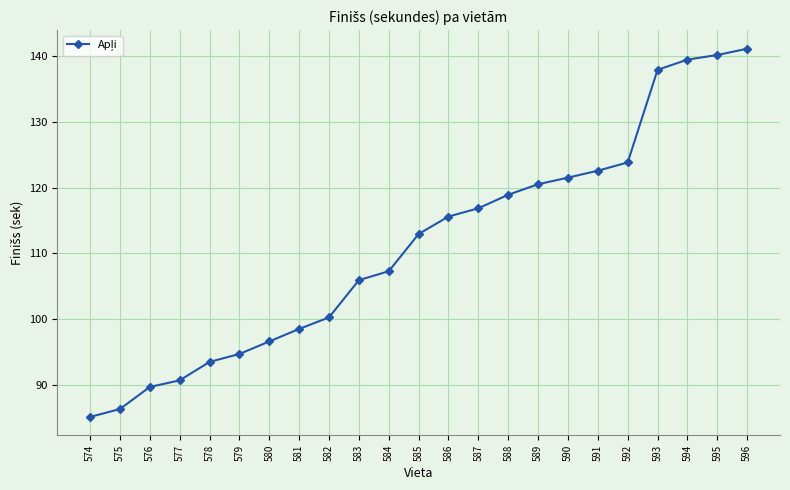

What is the average value?

111.3